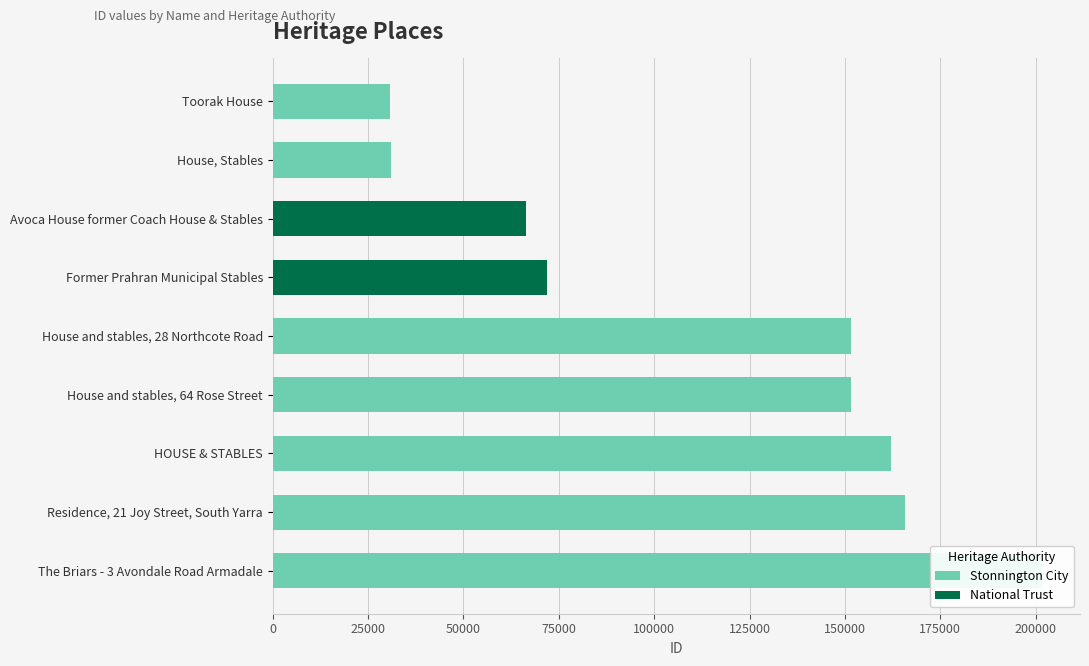

The chart shows a value of 31133 at House, Stables. True or false?

True